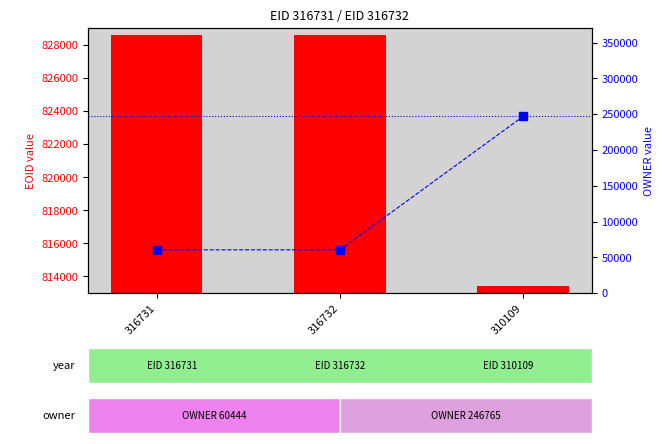

Reading left to right, transcribe all the data shown in this chart.

EOID: 828611	828615	813400
OWNER: 60444	60444	246765